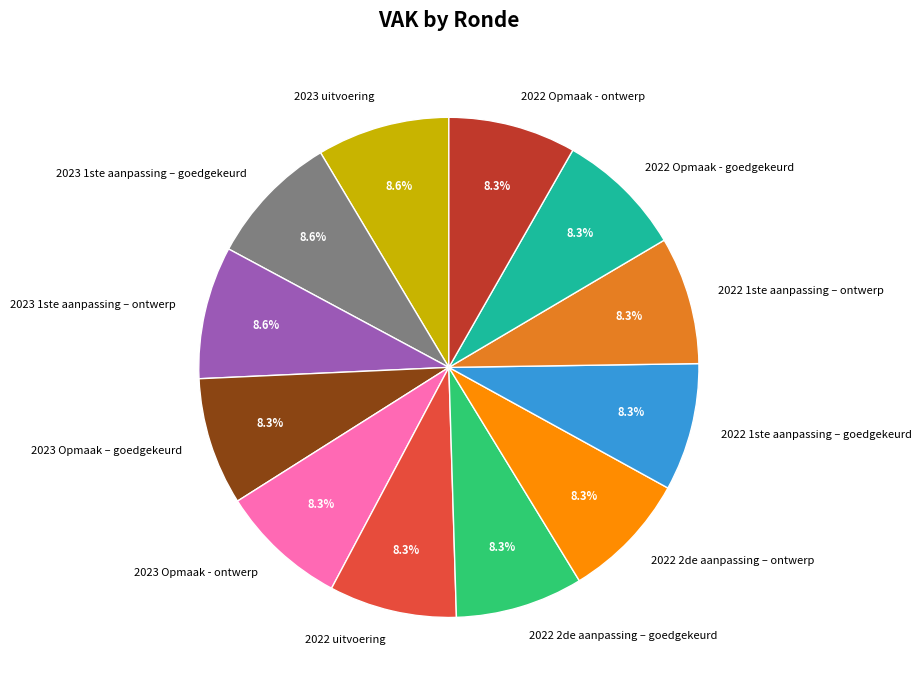

The 2022 1ste aanpassing – goedgekeurd slice represents 8% of the pie. True or false?

True